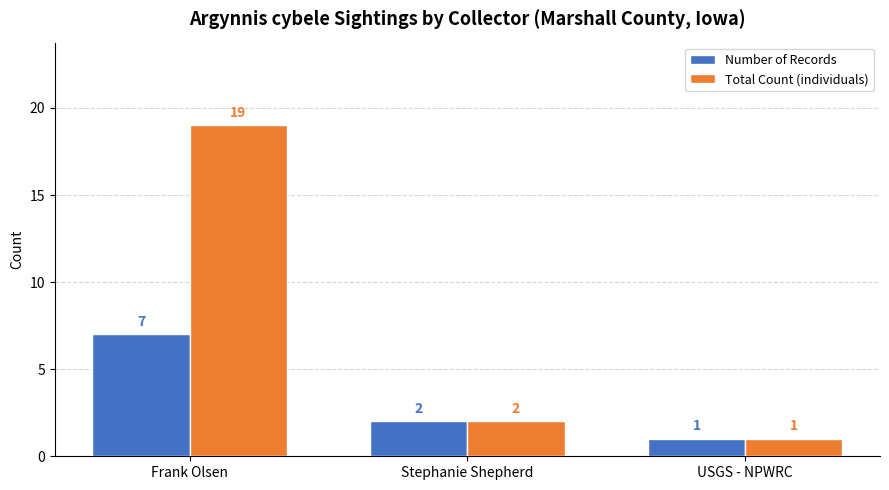

Is it true that Number of Records equals 1 at USGS - NPWRC?

True